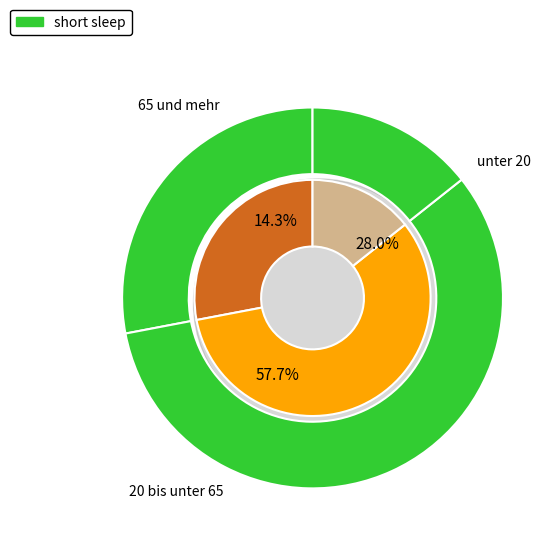

Combined, what portion of the pie is 20 bis unter 65 and 65 und mehr?

72.0%